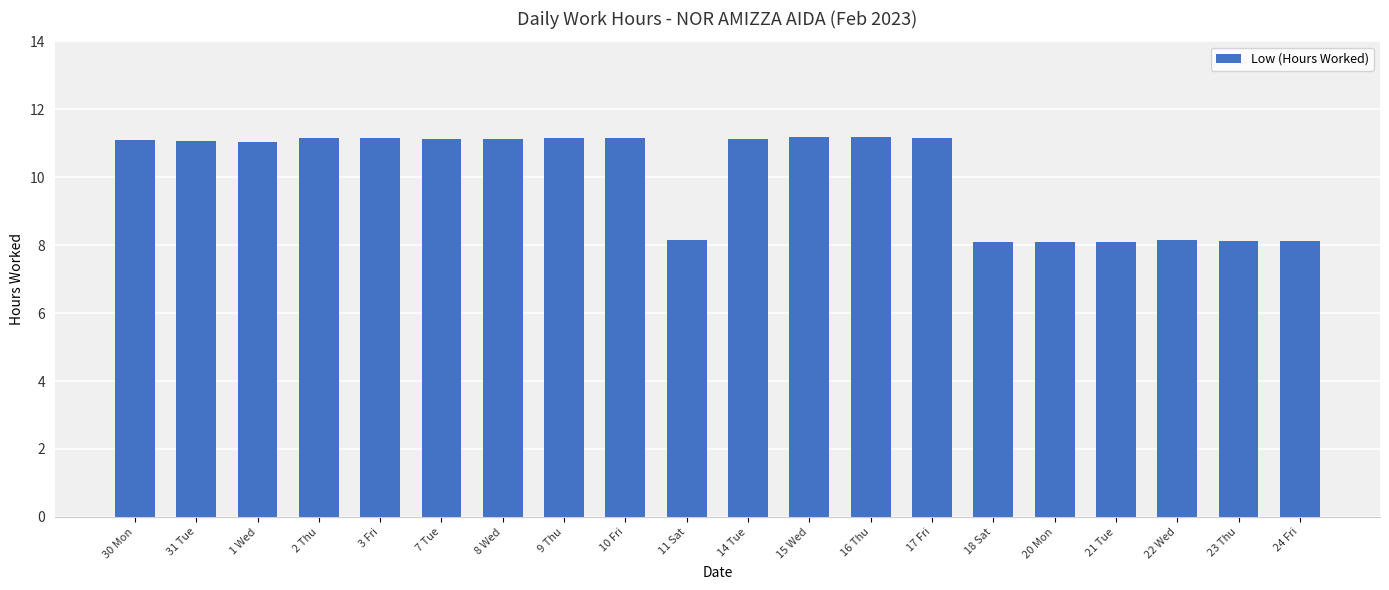

What is the label of the 18th bar from the right?

1 Wed